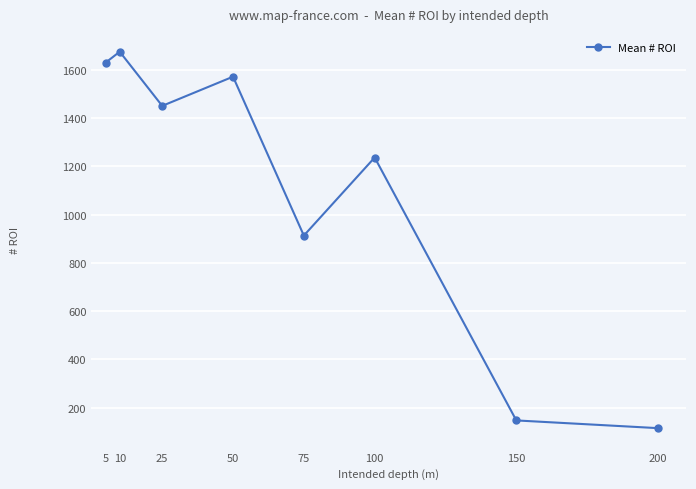

List the labels in order of value, smallest first.

200, 150, 75, 100, 25, 50, 5, 10